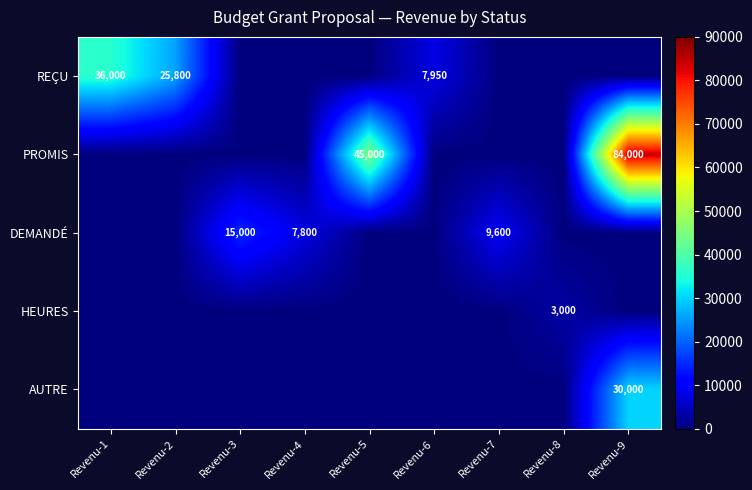

The PROMIS series shows 68151 at Revenu-5. True or false?

False